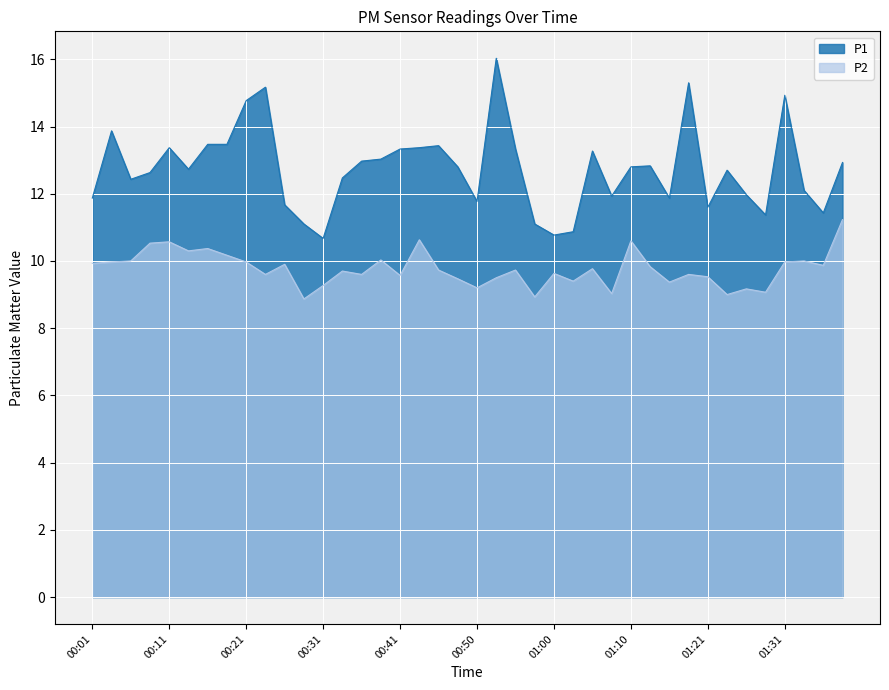

List the labels in order of P1 value, largest first.

00:53, 01:18, 00:23, 01:31, 00:21, 00:04, 00:16, 00:18, 00:45, 00:11, 00:43, 00:41, 00:55, 01:05, 00:38, 00:36, 01:39, 01:13, 00:48, 01:10, 00:14, 01:23, 00:09, 00:33, 00:06, 01:34, 01:26, 01:08, 00:01, 01:15, 00:50, 00:26, 01:21, 01:36, 01:29, 00:28, 00:58, 01:03, 01:00, 00:31